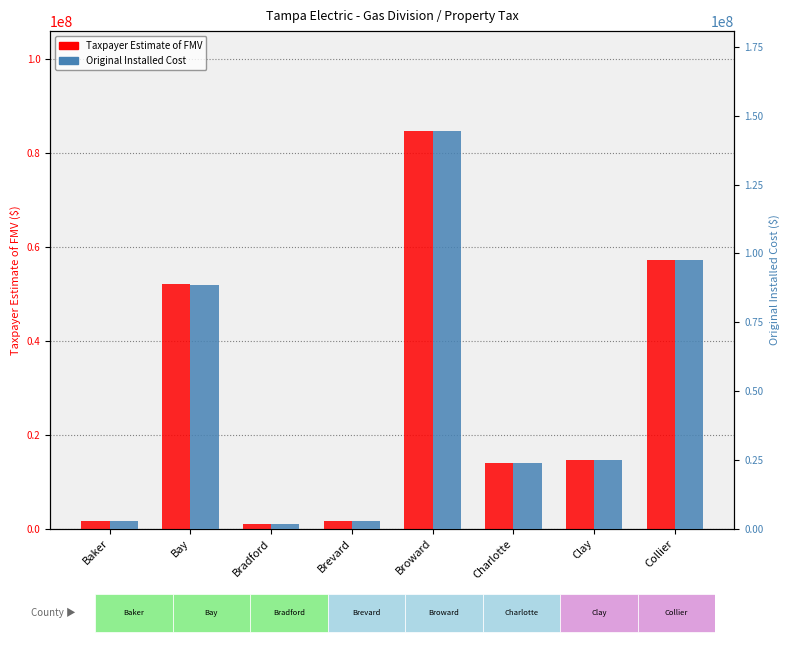

What is the highest value of the Original Installed Cost series?

144579062.0